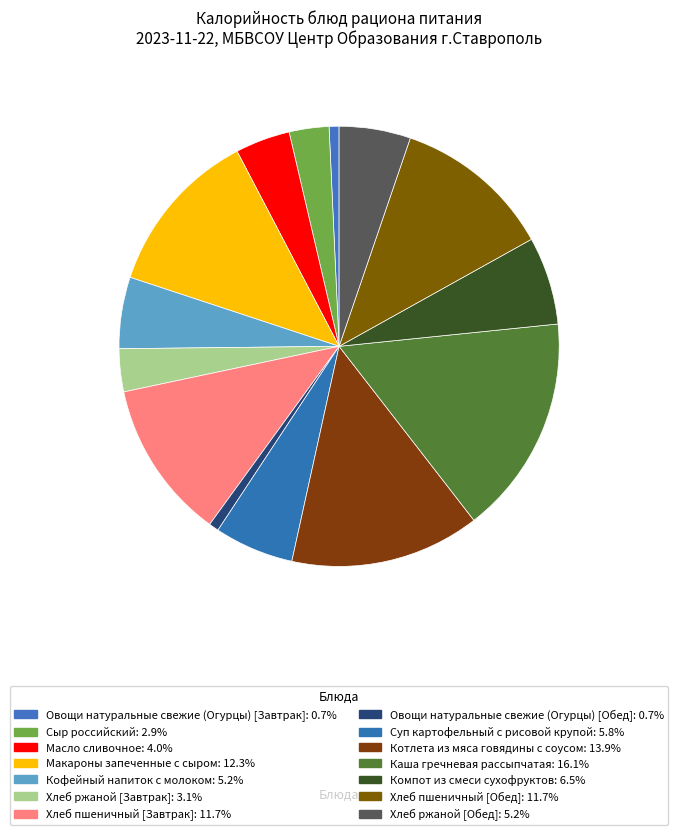

Count the number of slices in the pie.

14